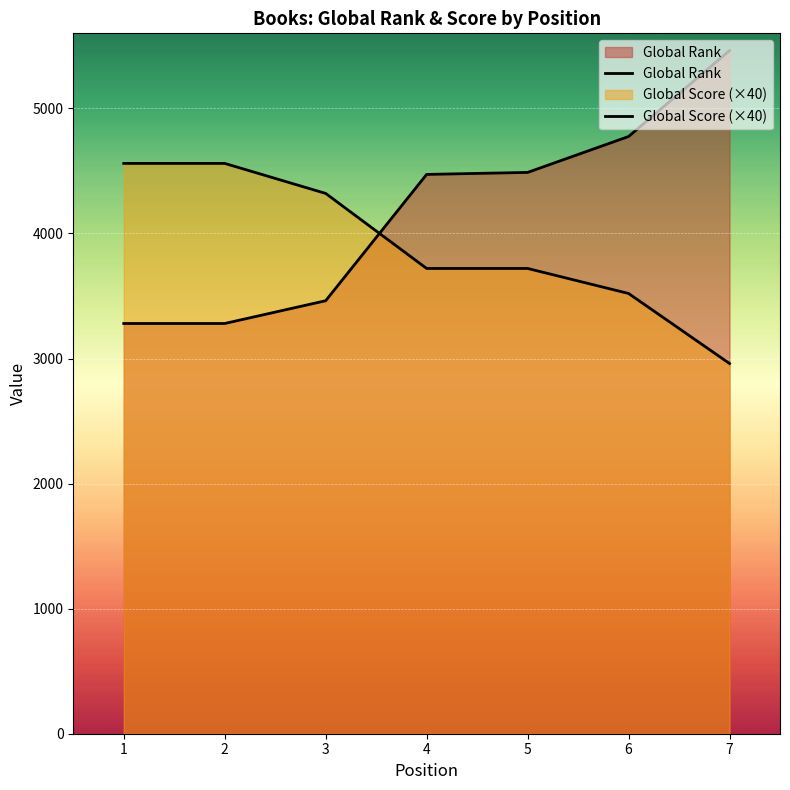

Where does the Global Rank series first go above 4472?

5